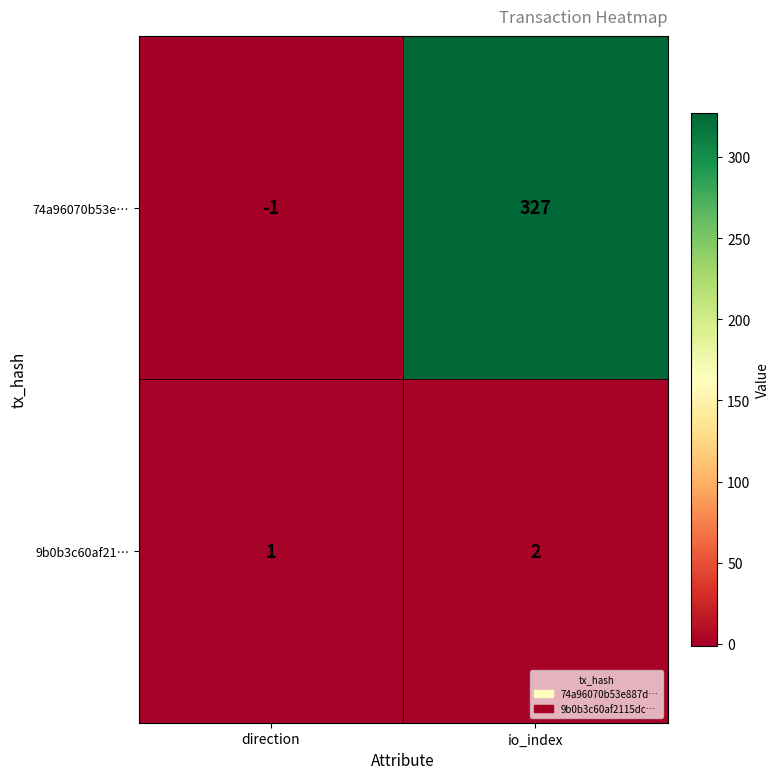

What is the total value across all series at io_index?

329